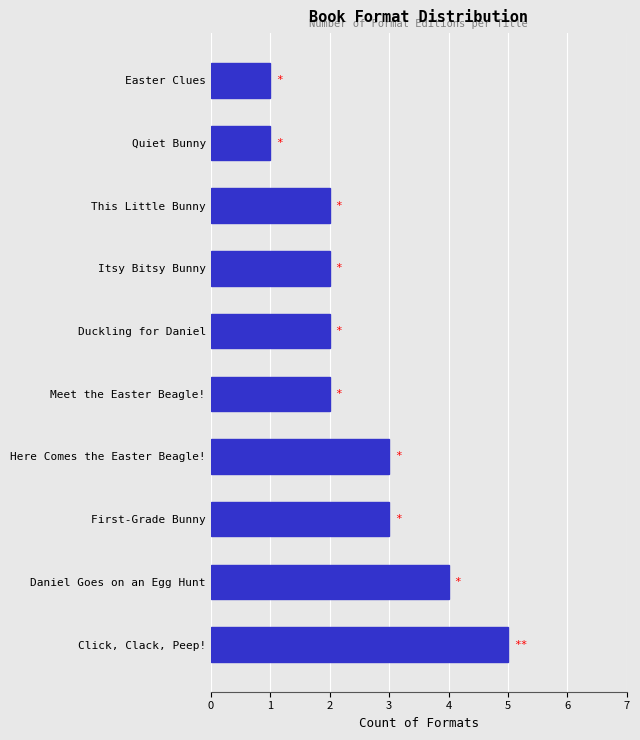

What is the change in value from Daniel Goes on an Egg Hunt to Quiet Bunny?

-3